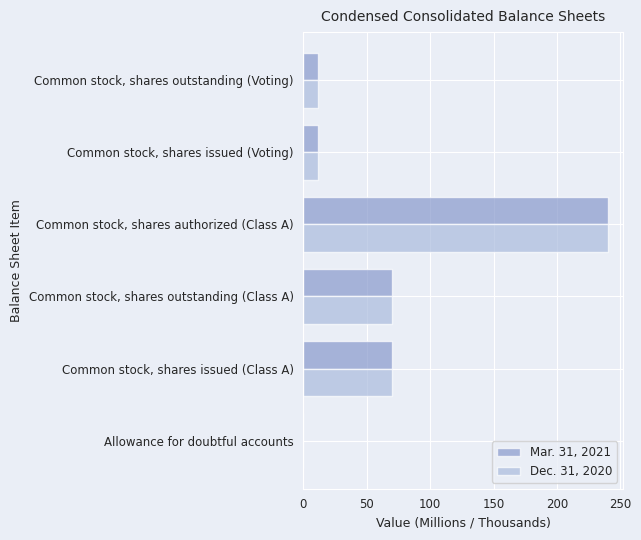

True or false: Dec. 31, 2020 has a value of 11.9 at Common stock, shares outstanding (Voting).

True